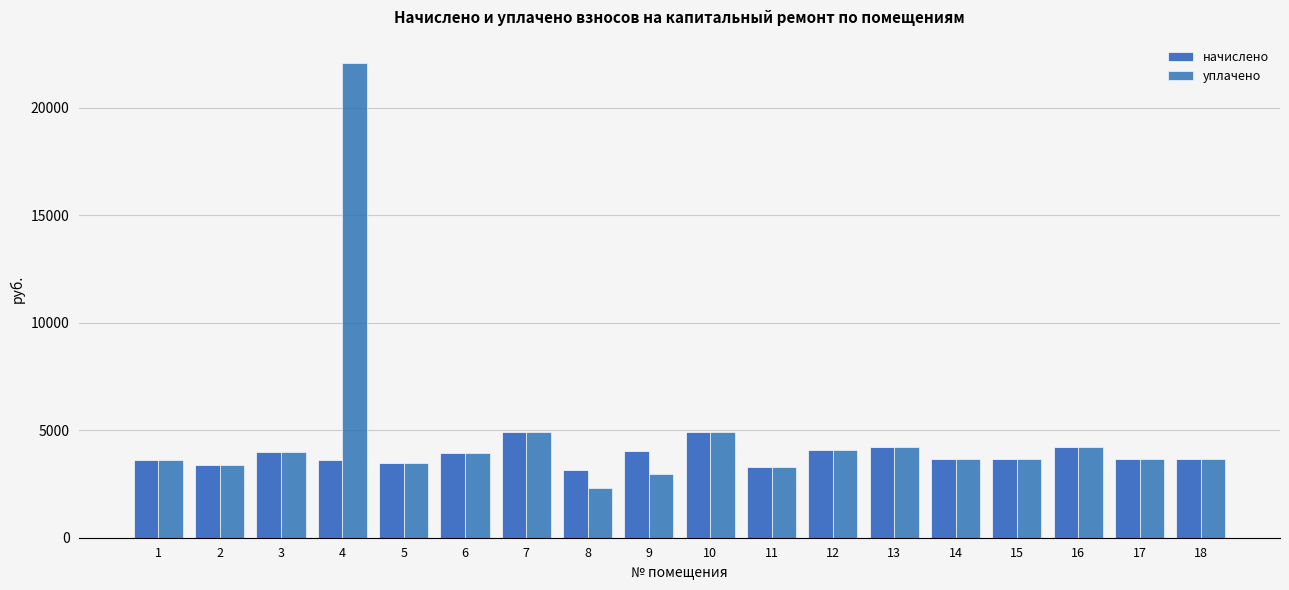

Reading left to right, extract all data points from this chart.

начислено: 3635.0	3386.5	3982.7	3593.5	3485.9	3924.7	4918.3	3138.1	4015.8	4918.3	3295.4	4073.7	4222.8	3651.5	3651.5	4231.1	3651.5	3651.5
уплачено: 3635.0	3386.5	3982.7	22053.9	3485.9	3924.7	4918.3	2300.0	2946.2	4918.3	3295.4	4073.7	4222.8	3651.5	3651.5	4231.1	3651.5	3651.4